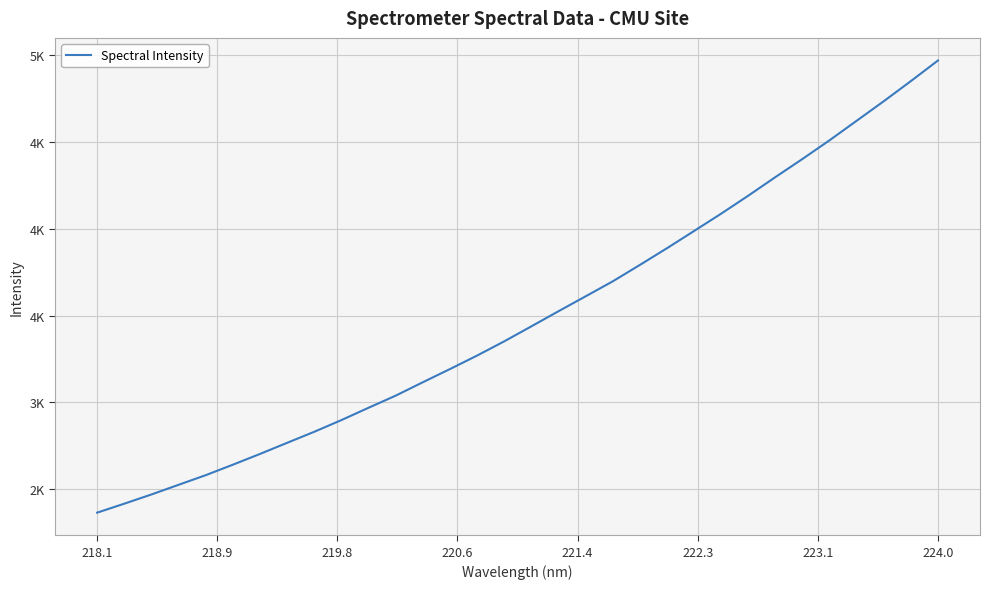

Reading left to right, list all the values displayed in this chart.

2365.2	2416.9	2470.0	2525.6	2581.1	2641.4	2703.3	2767.4	2831.0	2898.3	2969.2	3038.9	3116.1	3192.0	3269.7	3351.4	3437.8	3524.7	3610.5	3696.7	3791.2	3887.4	3986.6	4086.3	4189.9	4296.7	4401.3	4508.8	4621.2	4733.5	4849.3	4967.9